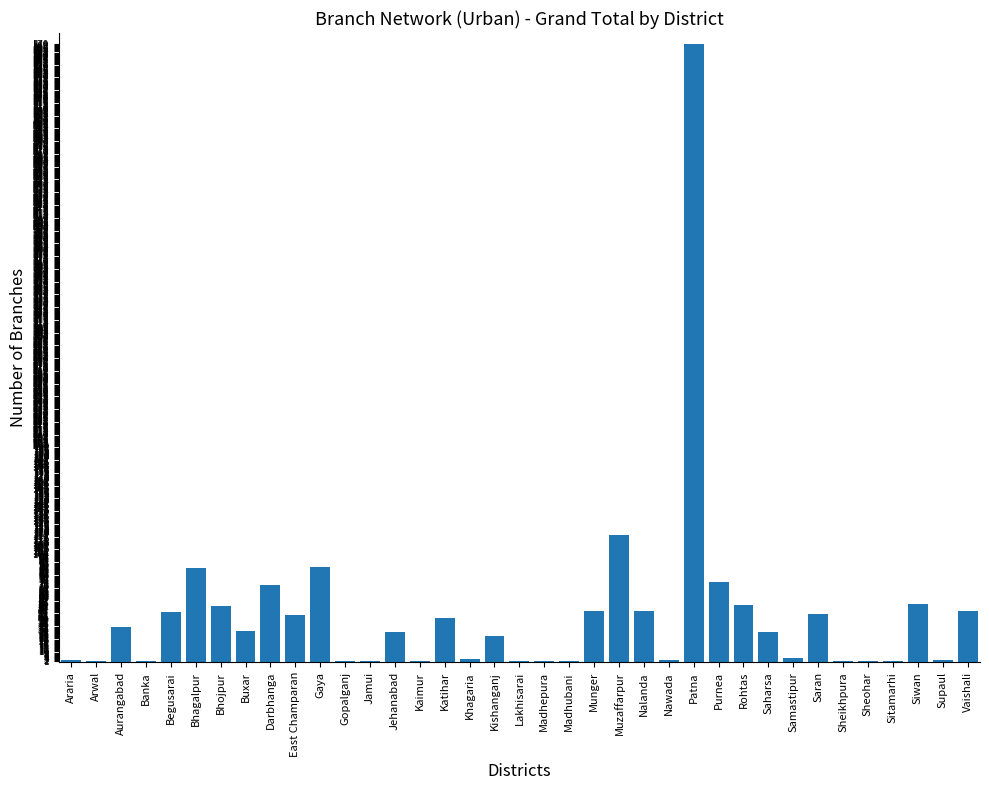

What is the sum of all values?

1649